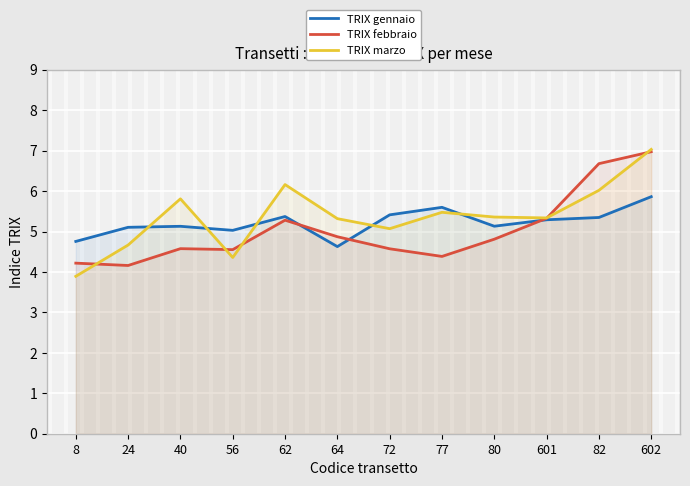

What is the label of the 12th point from the left?

602